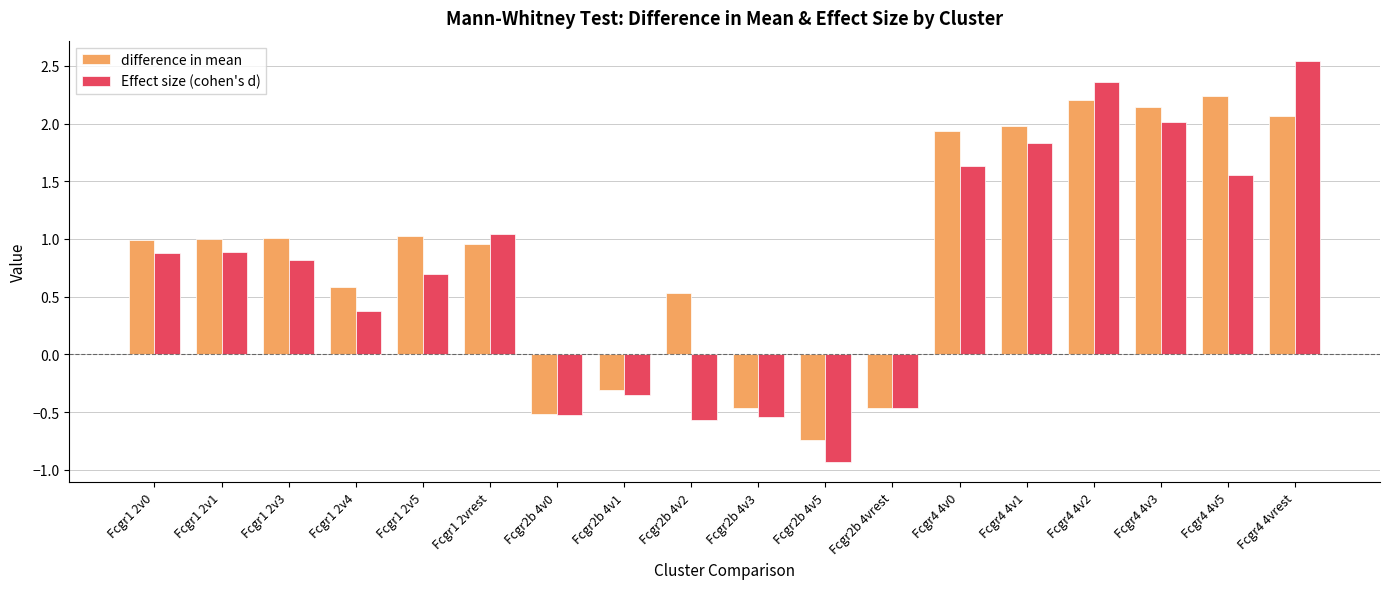

What is the sum of the Effect size (cohen's d) values at Fcgr2b 4vrest and Fcgr1 2vrest?

0.6